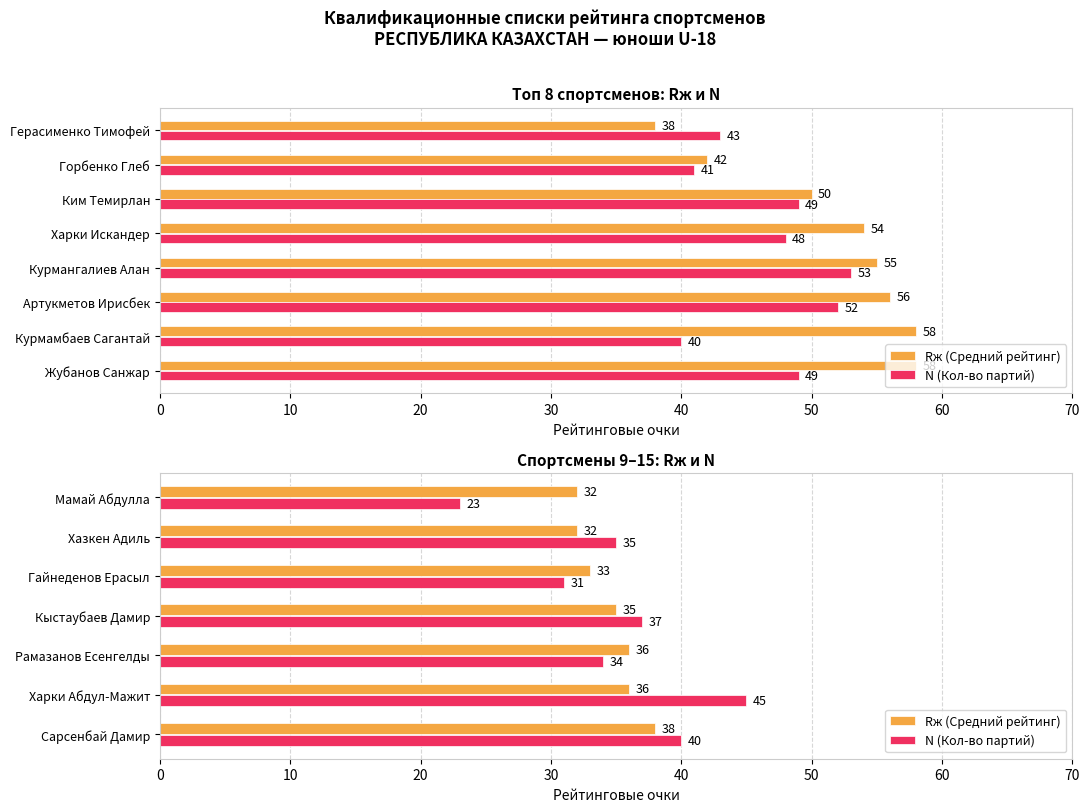

What is the difference between the maximum and second lowest values in the N (Кол-во партий) series?

14